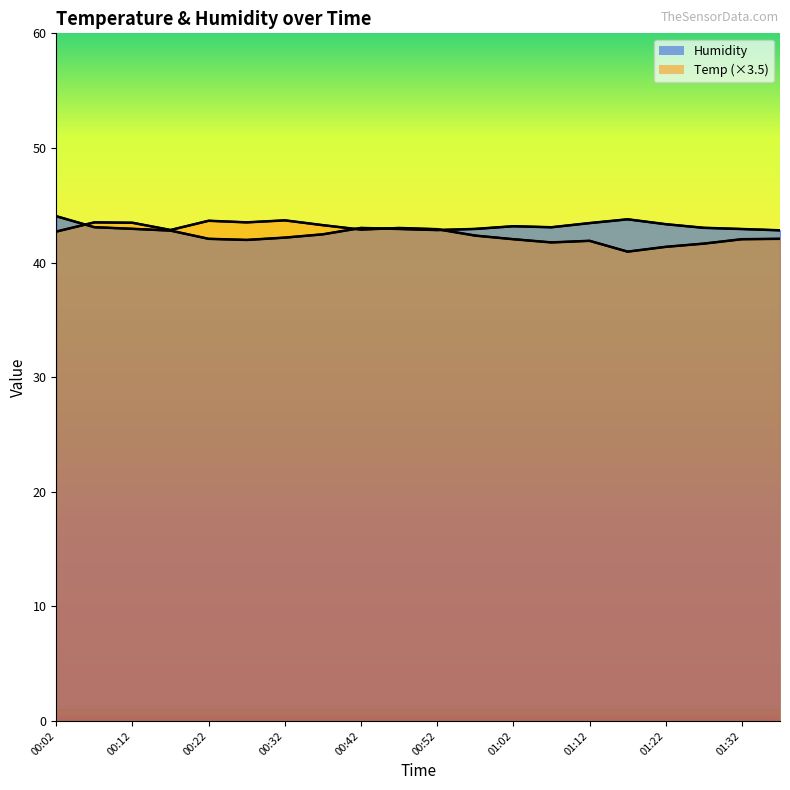

What is the difference between the maximum and minimum values in the Humidity series?

2.1